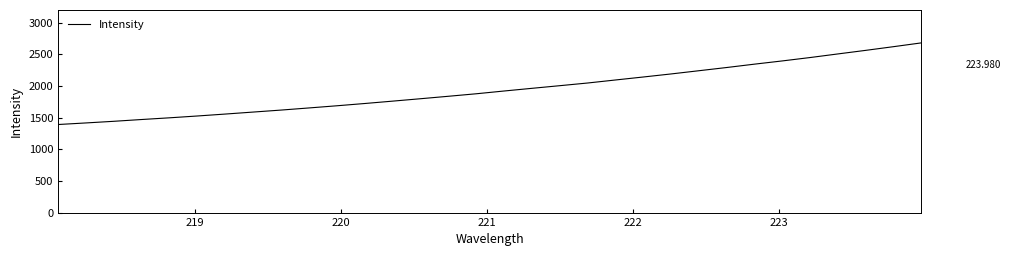

Does the chart have visible grid lines?

No